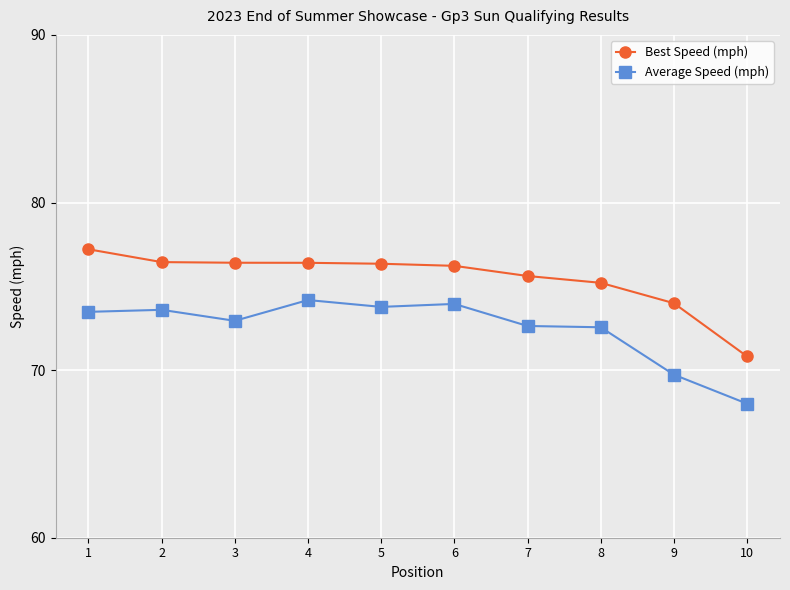

Where does the Average Speed (mph) series first go above 73?

1